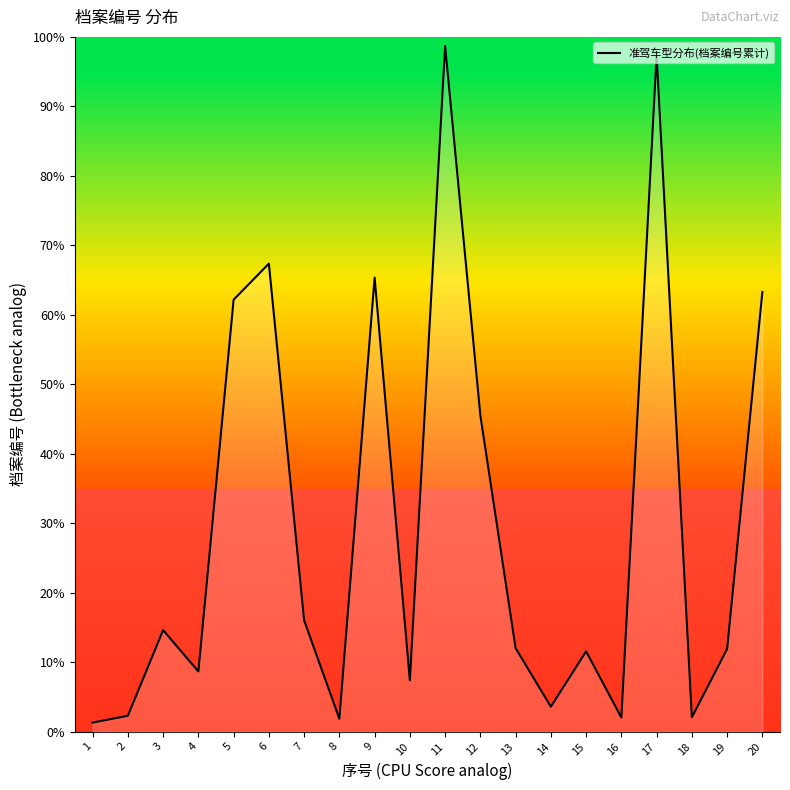

Does the chart display data point markers on the line(s)?

No